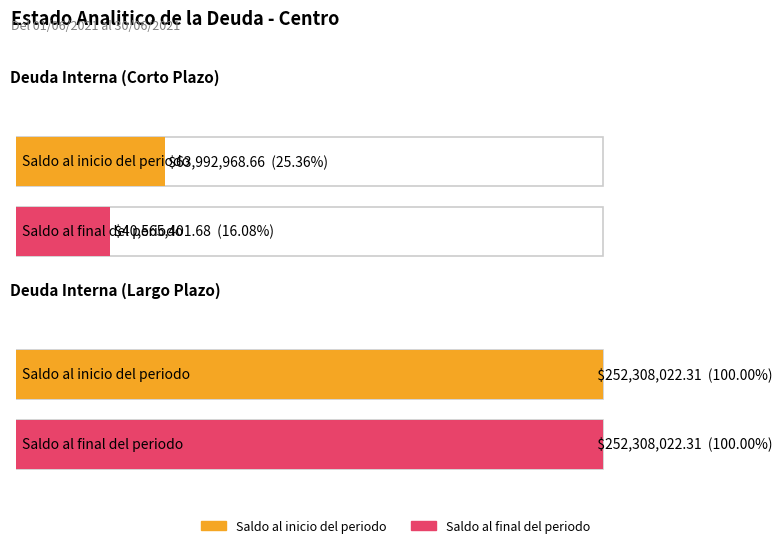

What is the total value across all series at Deuda Interna (Largo Plazo)?

504616044.6